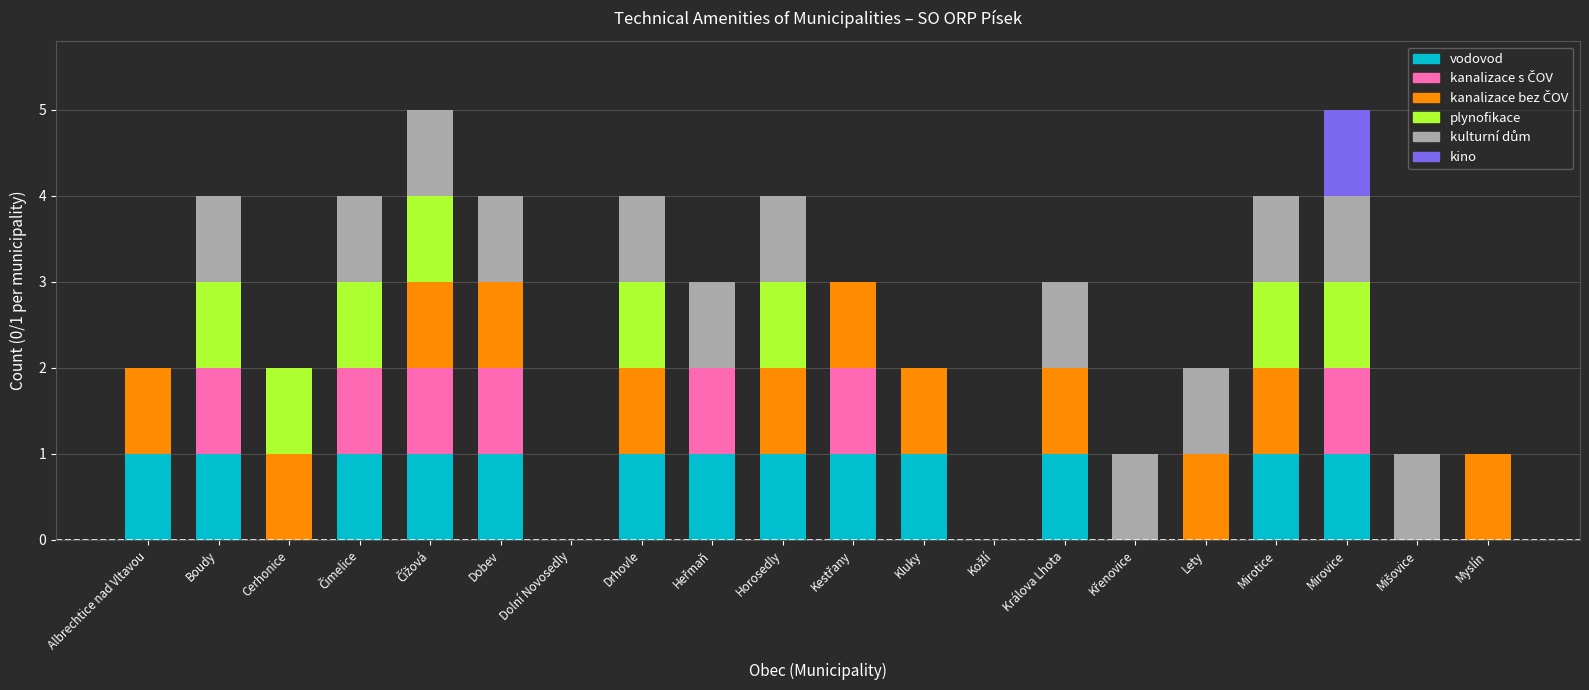

Which series has the largest total across all categories?

vodovod